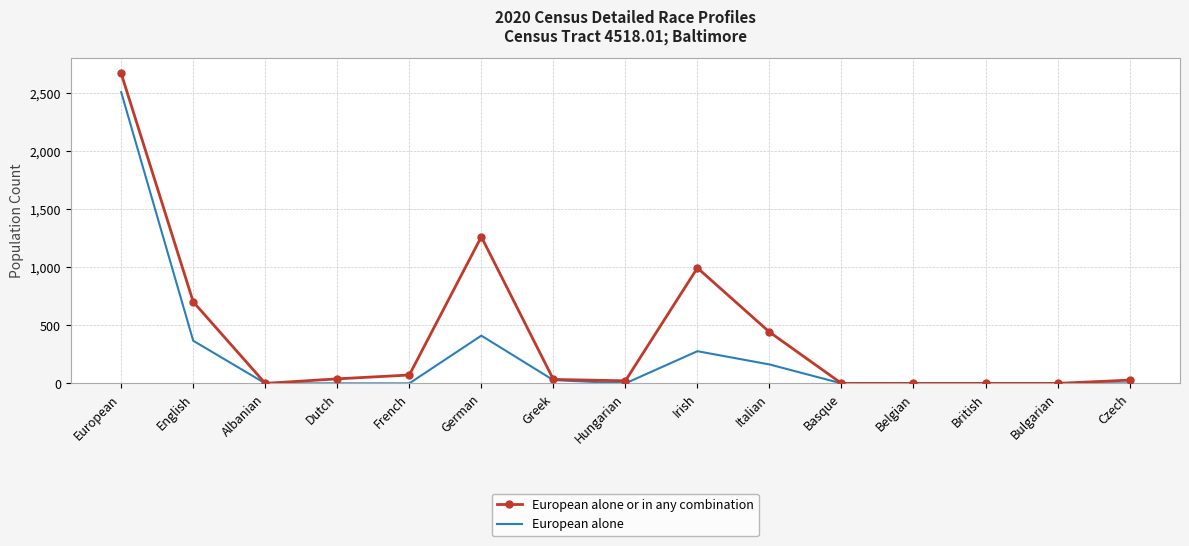

The value of European alone at European is 716. True or false?

False